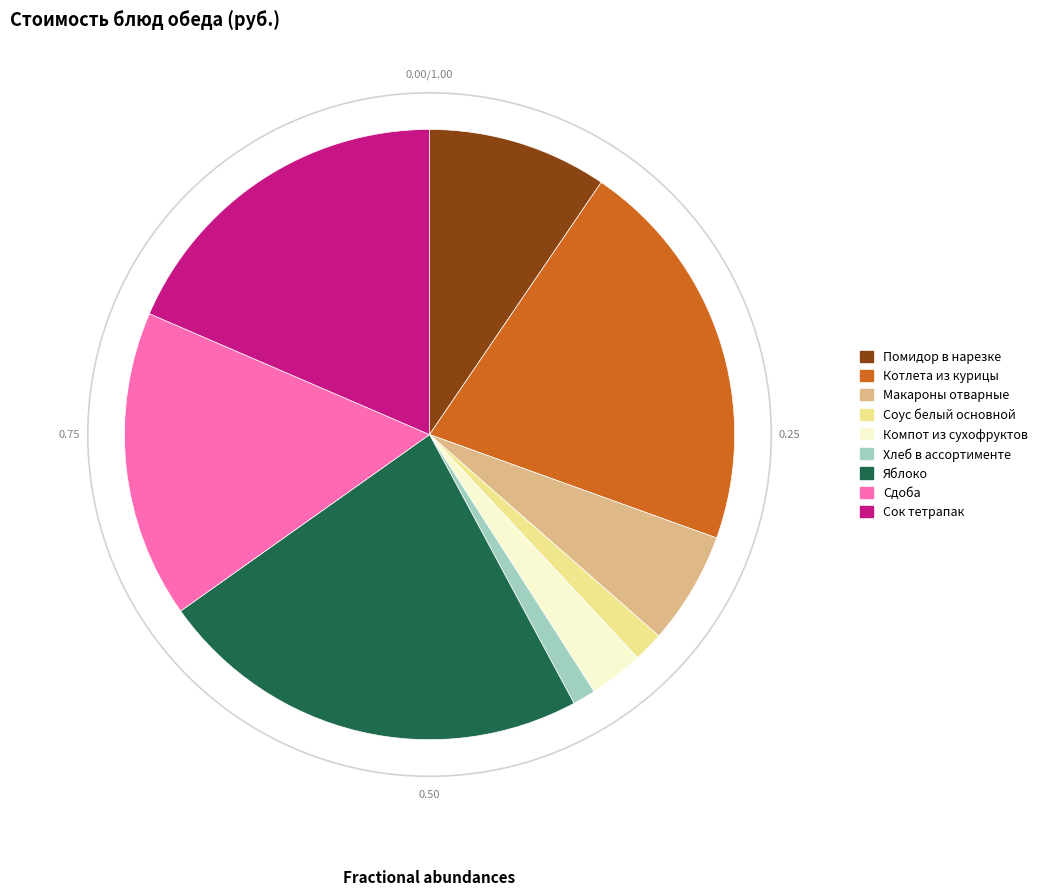

Which category has the smallest portion of the pie?

Хлеб в ассортименте